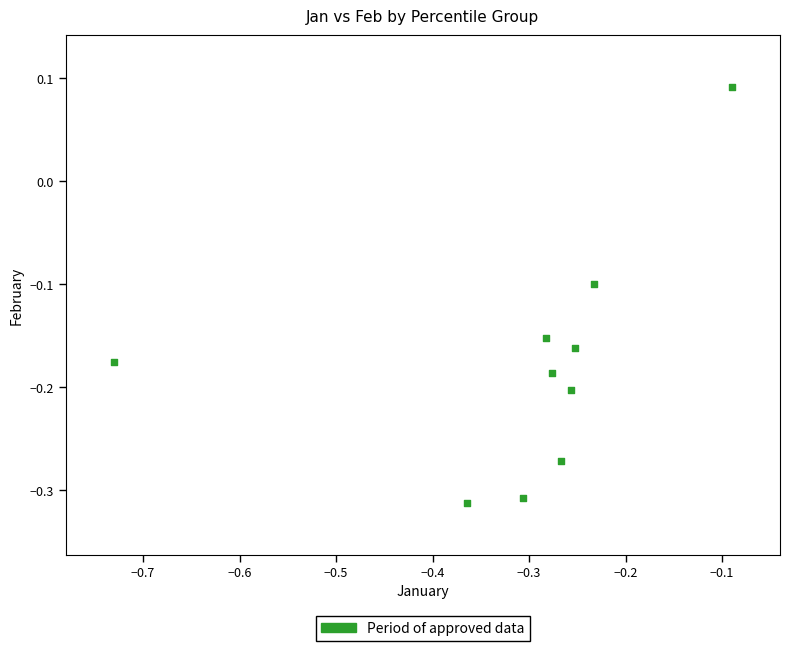

What is the range of X values (max minus min)?

0.6